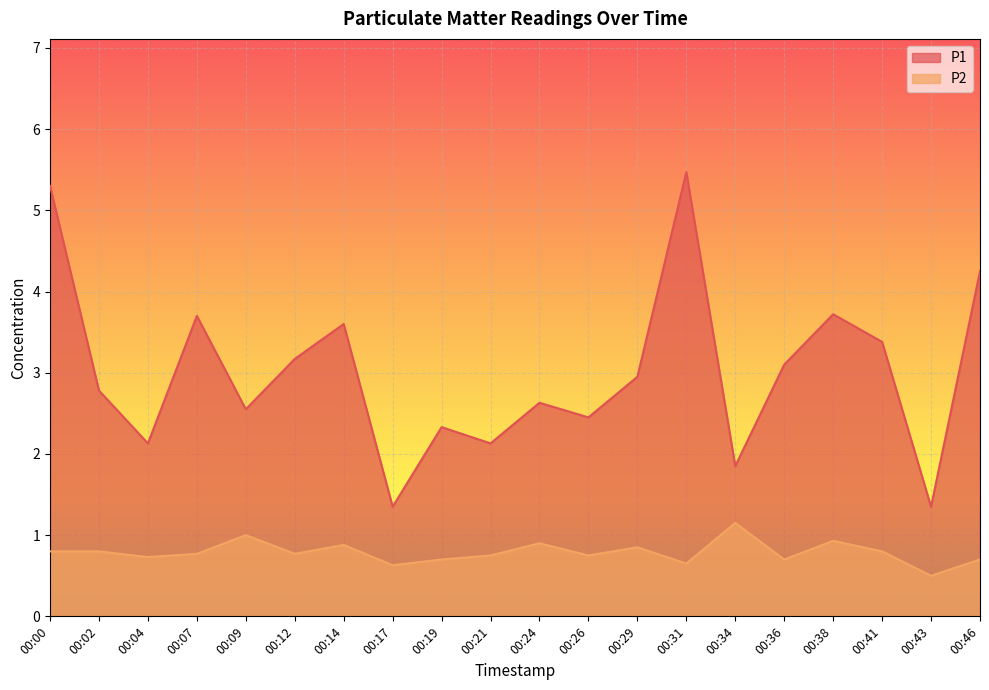

Reading left to right, transcribe all the data shown in this chart.

P1: 5.3	2.8	2.1	3.7	2.5	3.2	3.6	1.4	2.3	2.1	2.6	2.5	3.0	5.5	1.9	3.1	3.7	3.4	1.4	4.2
P2: 0.8	0.8	0.7	0.8	1.0	0.8	0.9	0.6	0.7	0.8	0.9	0.8	0.8	0.7	1.1	0.7	0.9	0.8	0.5	0.7